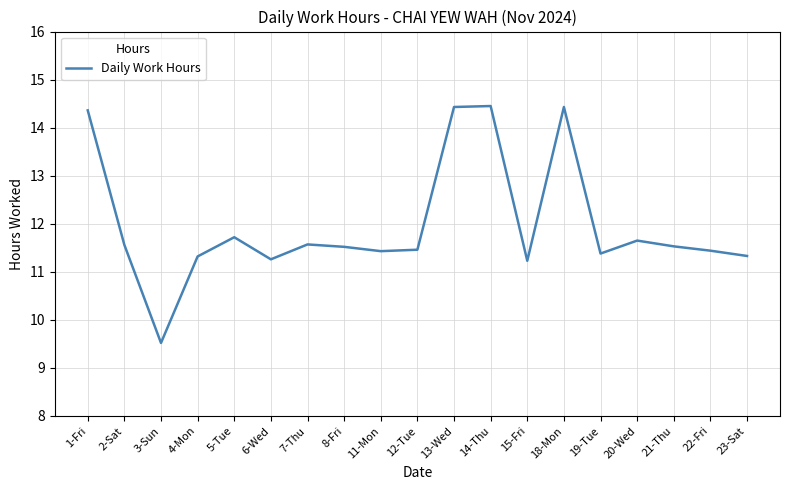

Between 1-Fri and 11-Mon, which is larger?

1-Fri